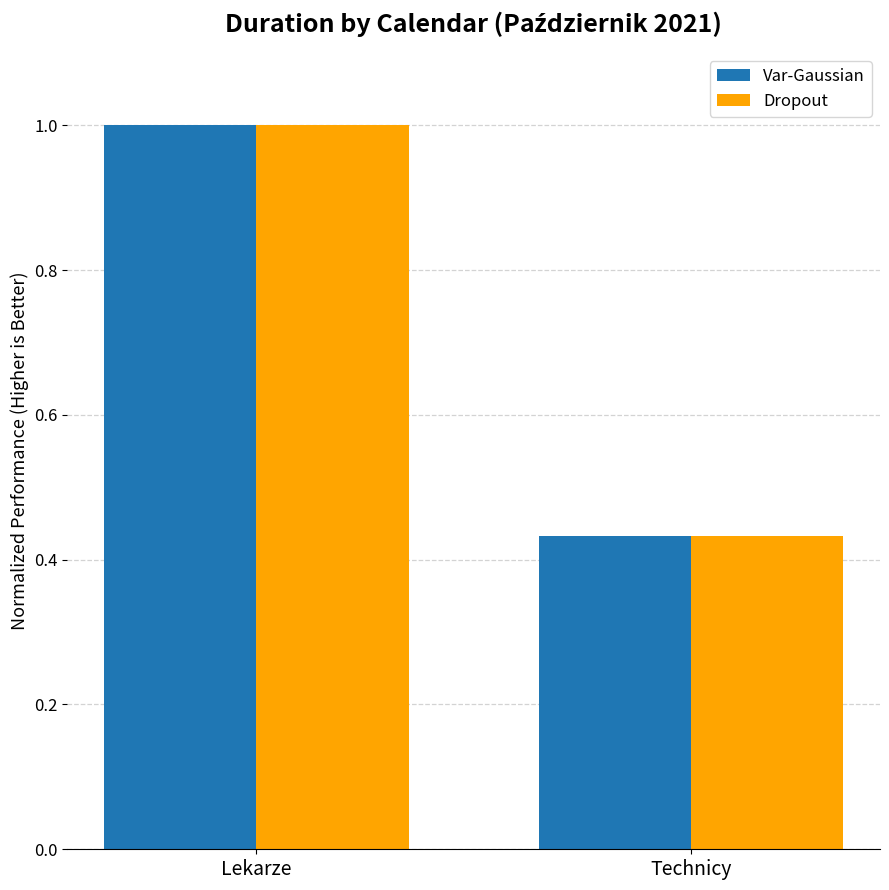

What is the total value across all series at Technicy?

0.9